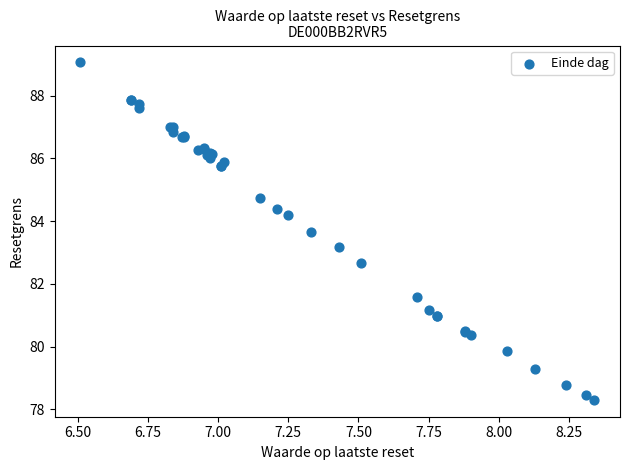

What Y value in the scatter plot is closest to 83?

83.2